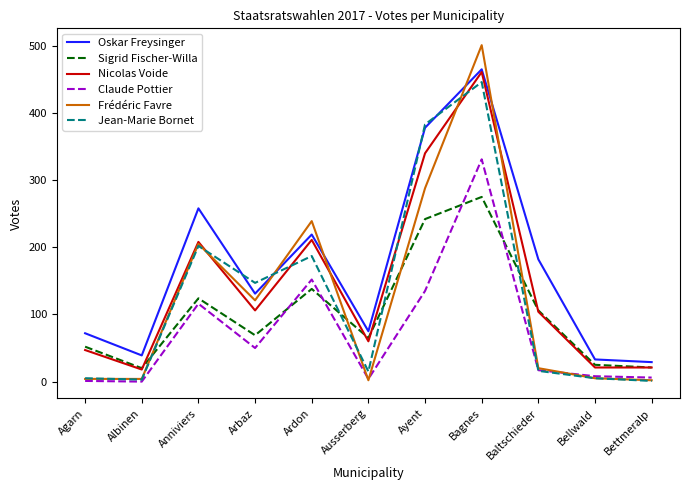

How many lines are shown in the chart?

6